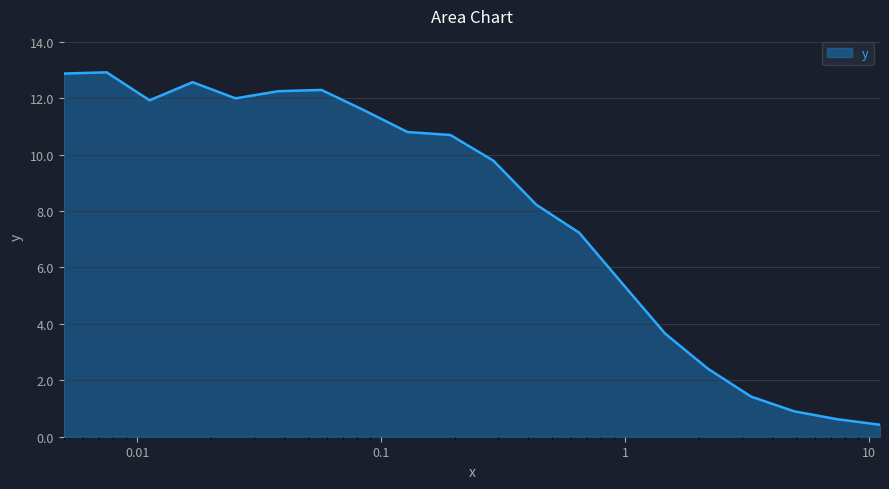

What is the greatest value displayed?

12.9